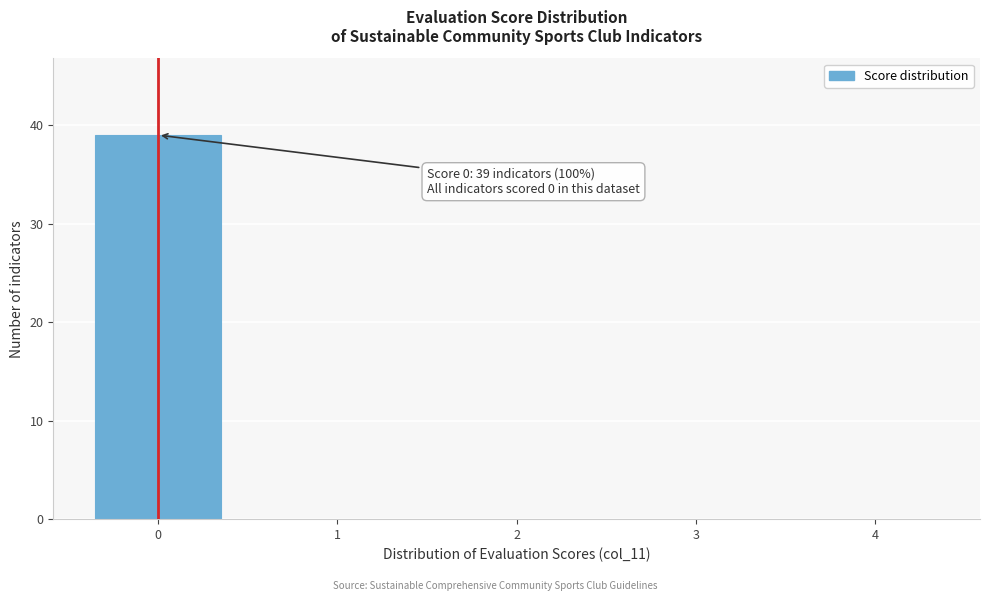

Reading left to right, extract all data points from this chart.

0=39	1=0	2=0	3=0	4=0